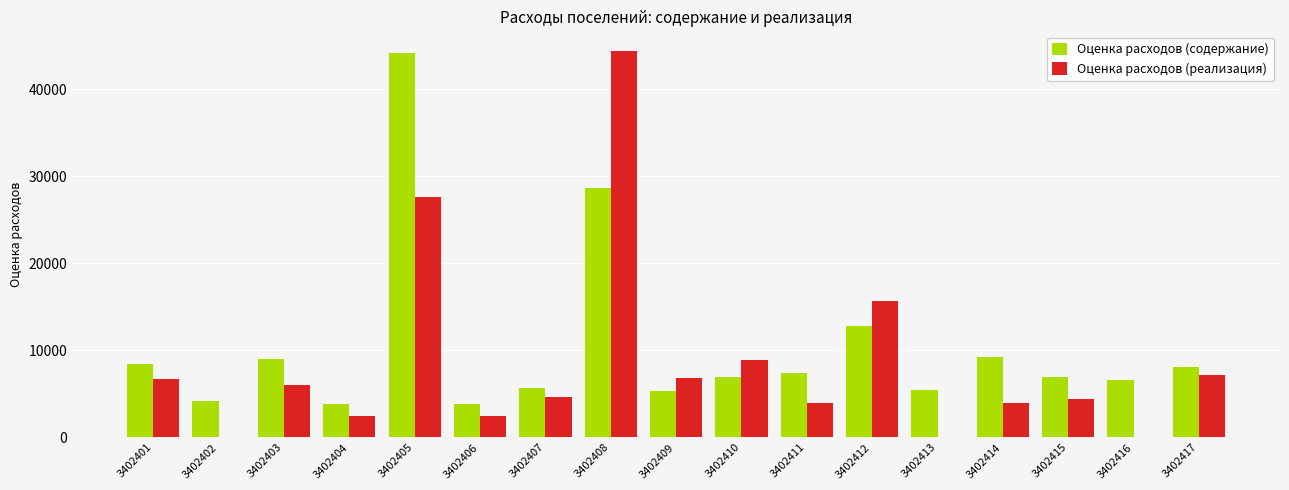

What is the difference between the Оценка расходов (реализация) values at 3402417 and 3402401?

573